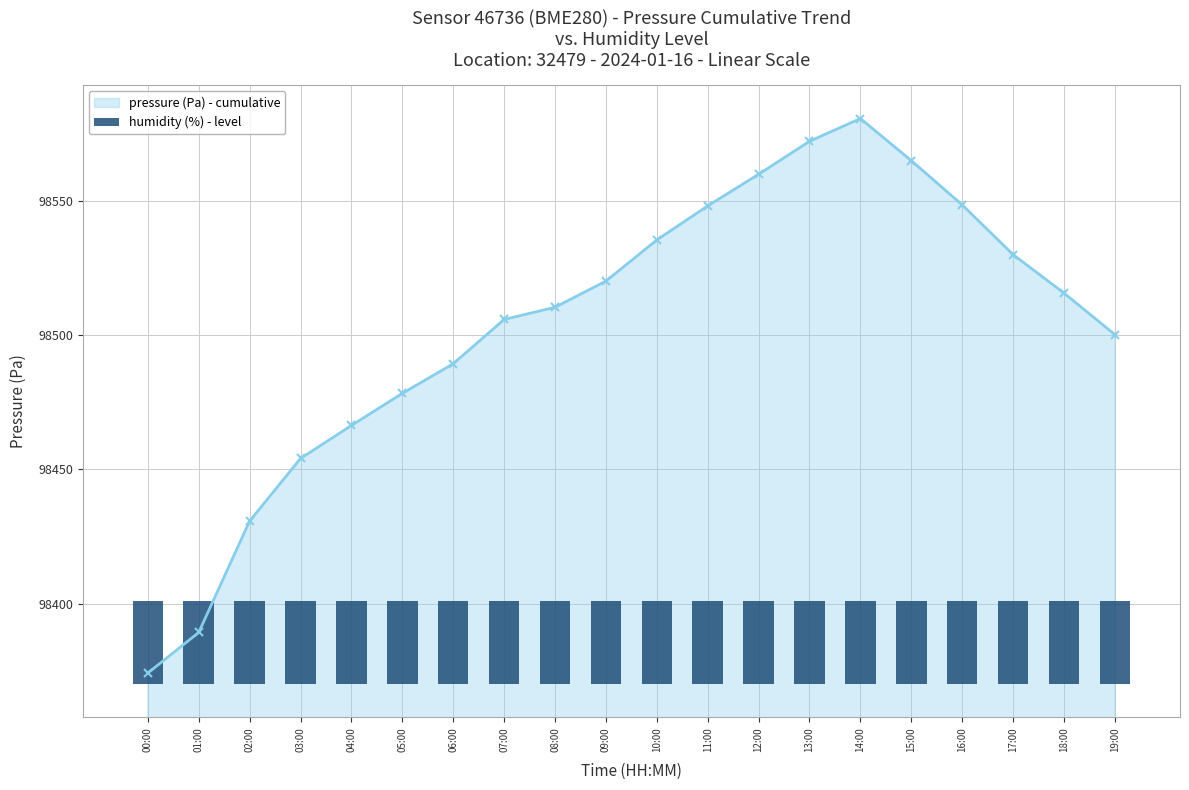

At which label does humidity reach its minimum?

00:00